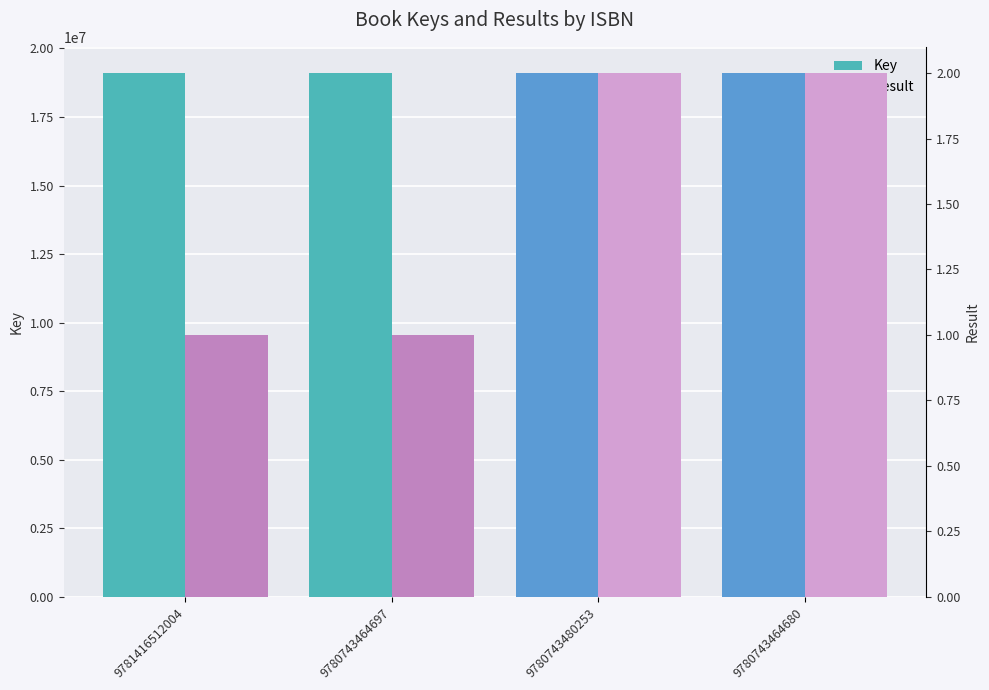

At 9780743464680, list the series in order from largest to smallest.

Key, Result